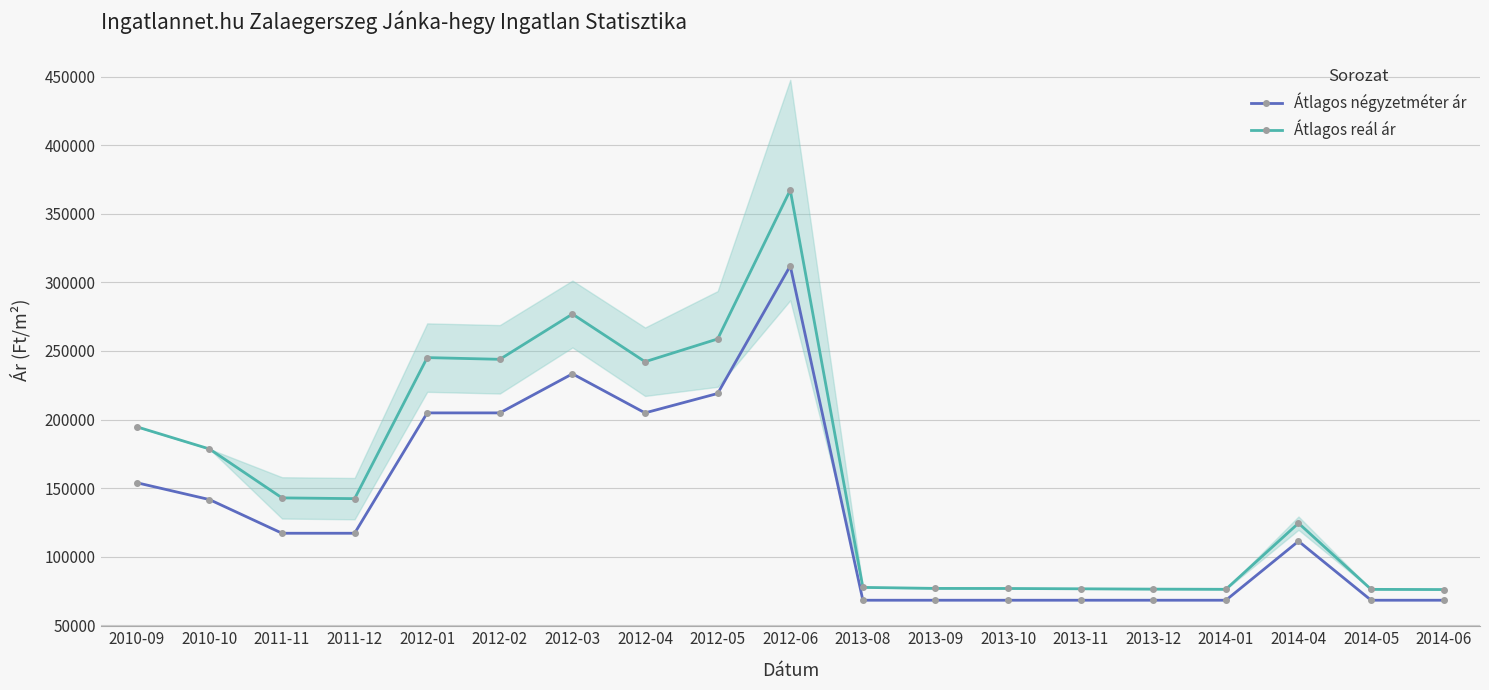

At which category is the sum across all series the highest?

2012-06